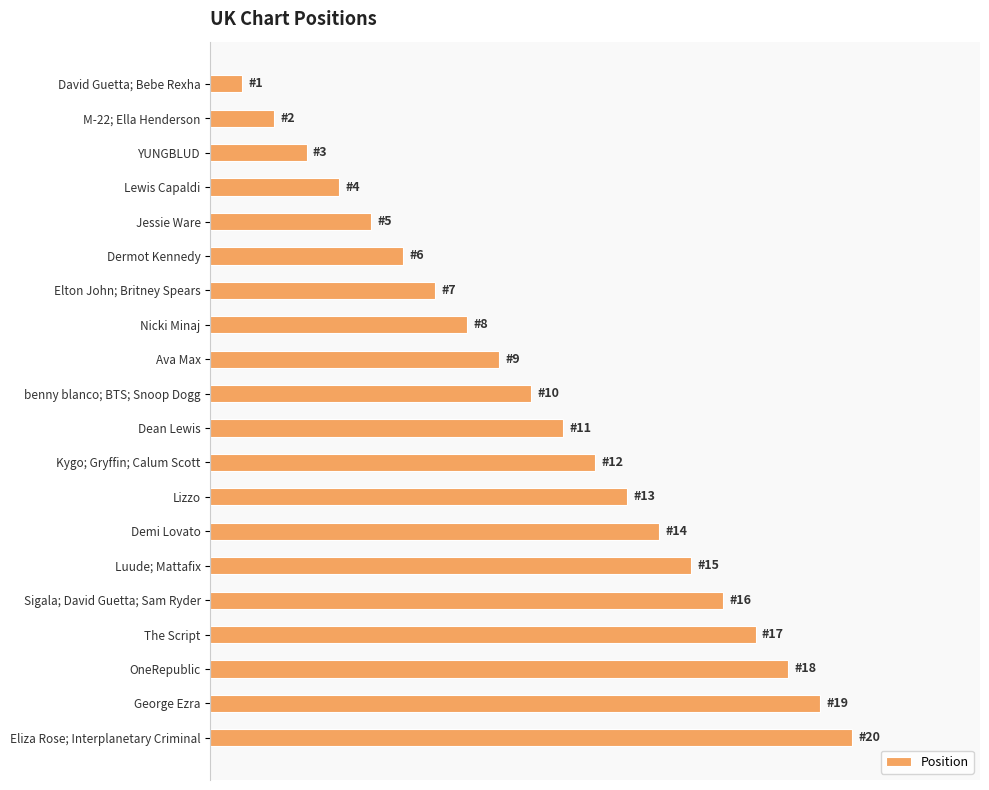

Rank the categories by value from lowest to highest.

David Guetta; Bebe Rexha, M-22; Ella Henderson, YUNGBLUD, Lewis Capaldi, Jessie Ware, Dermot Kennedy, Elton John; Britney Spears, Nicki Minaj, Ava Max, benny blanco; BTS; Snoop Dogg, Dean Lewis, Kygo; Gryffin; Calum Scott, Lizzo, Demi Lovato, Luude; Mattafix, Sigala; David Guetta; Sam Ryder, The Script, OneRepublic, George Ezra, Eliza Rose; Interplanetary Criminal